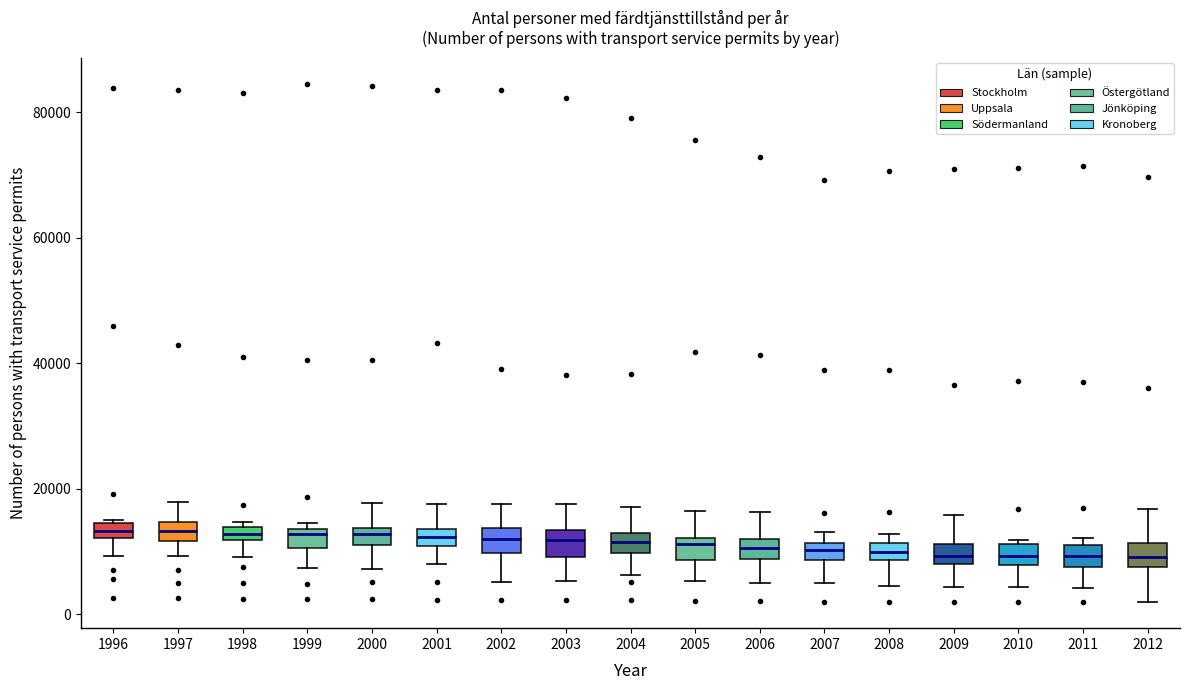

Where does the lower whisker of the box at x = 1999 end on the y-axis? The values are not printed on the chart, so give them approximately, as read against the axis.

8000